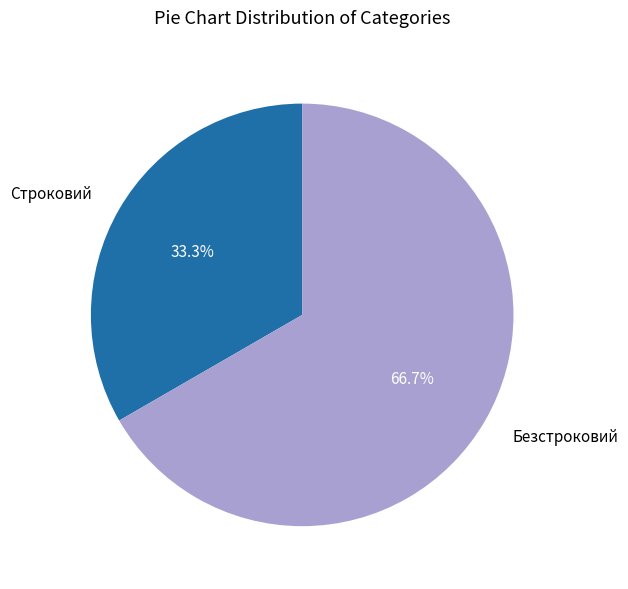

How many segments does this pie chart have?

2